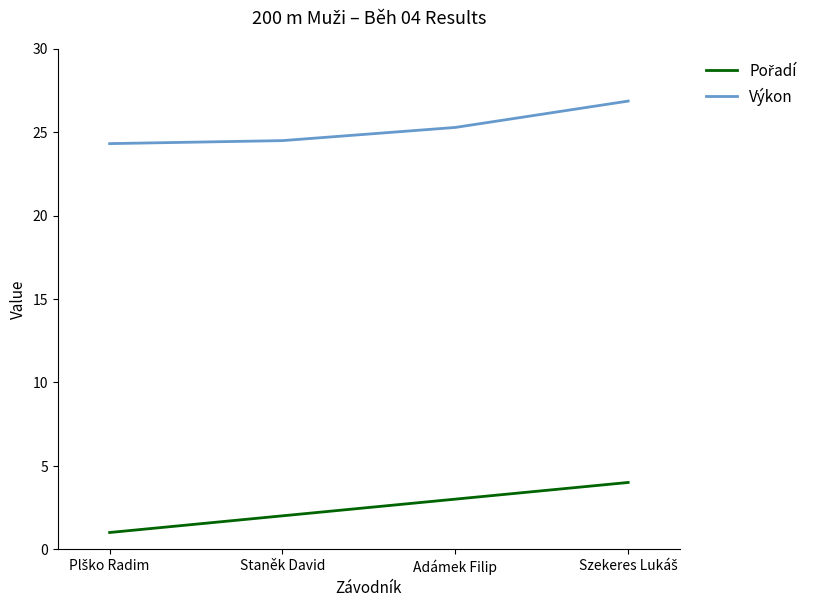

At how many categories does at least one series exceed 11?

4